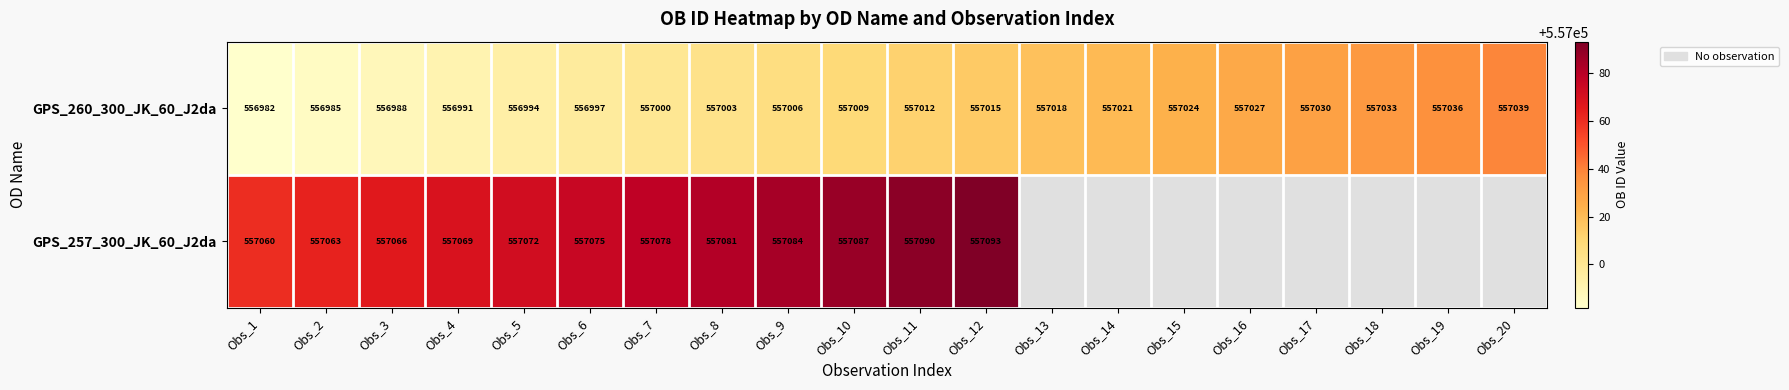

What is the maximum value for GPS_260_300_JK_60_J2da?

557039